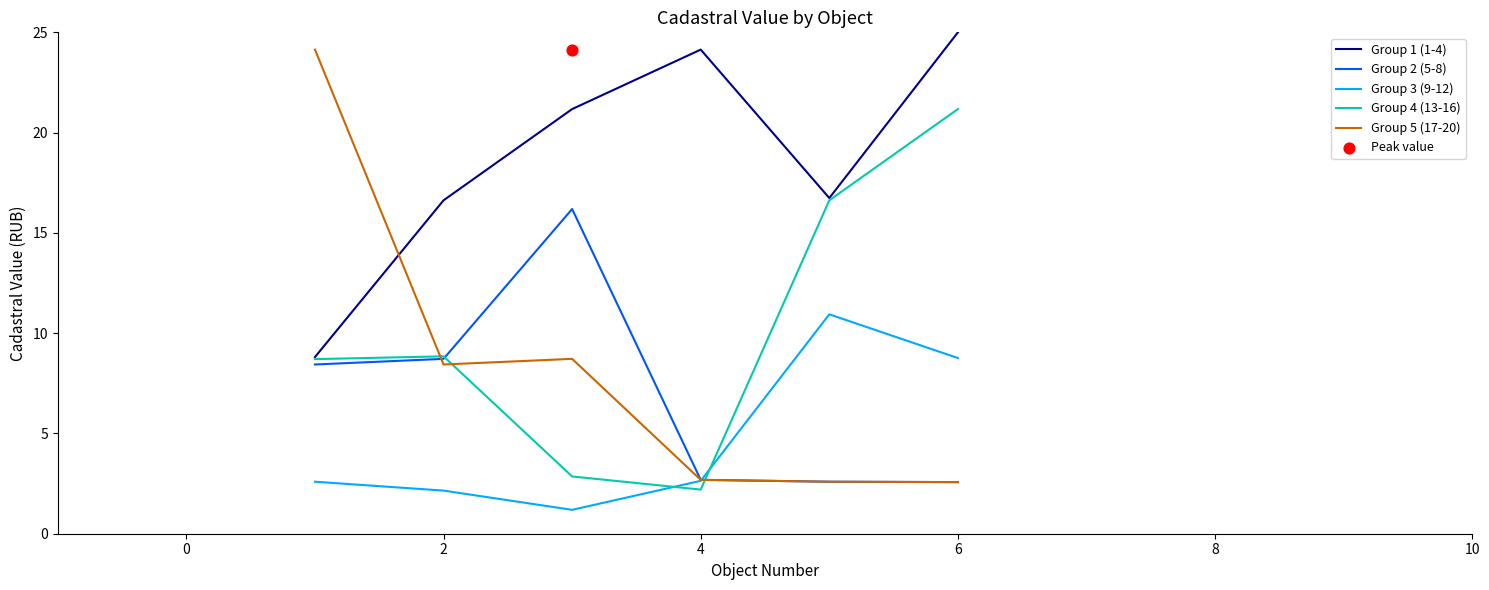

At how many categories does at least one series exceed 20?

4